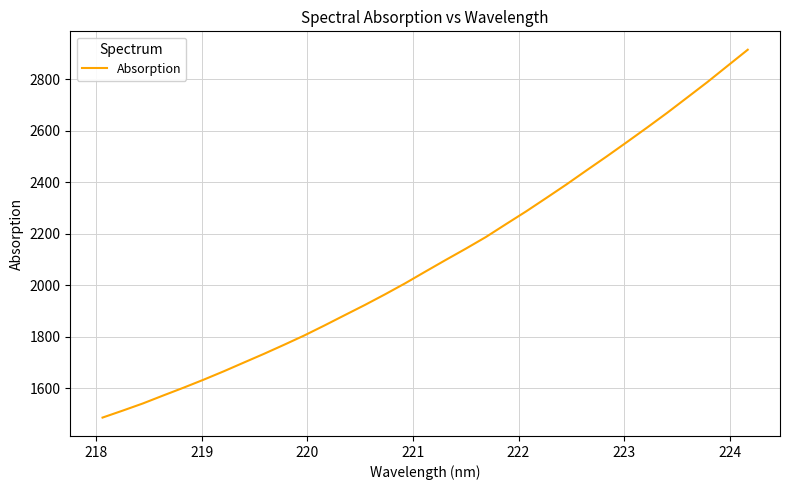

What is the greatest value displayed?

2913.9